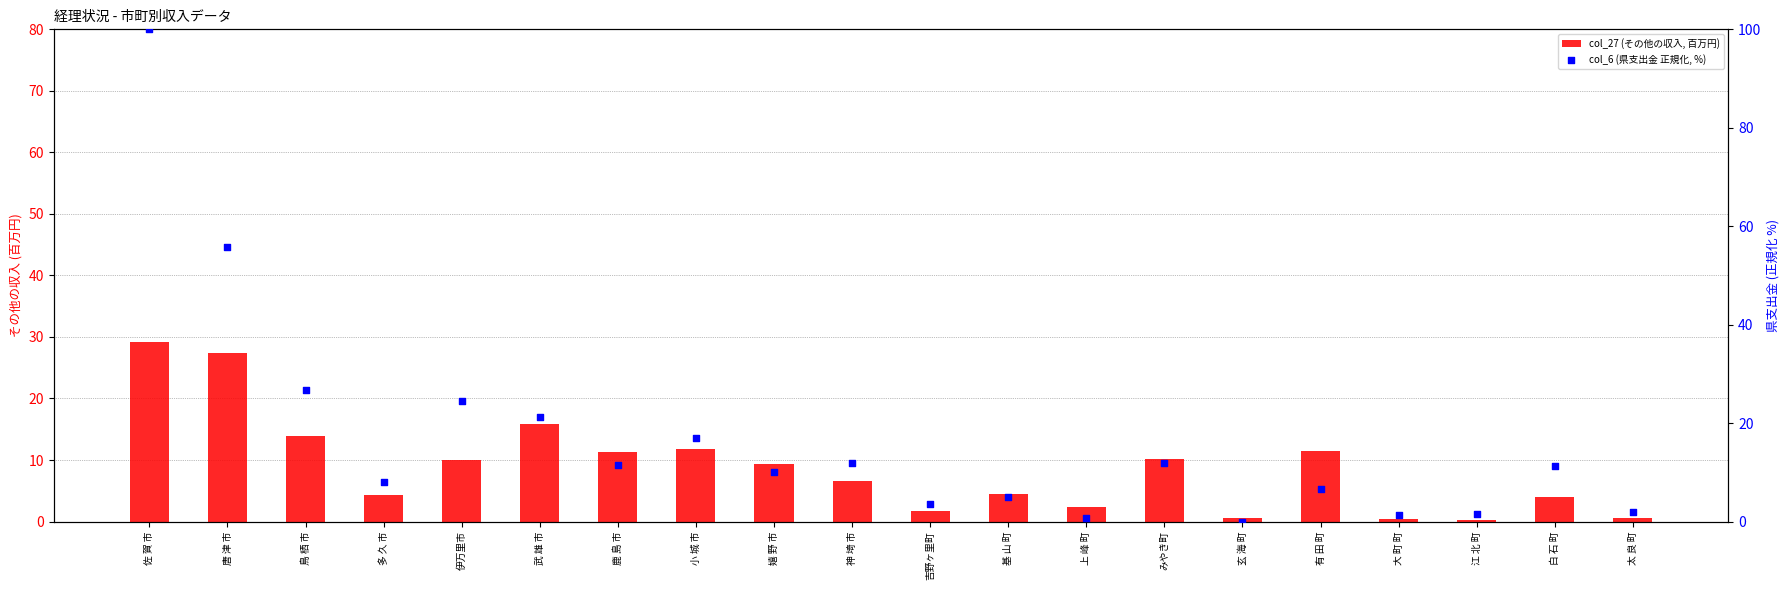

At how many categories does at least one series exceed 49?

2